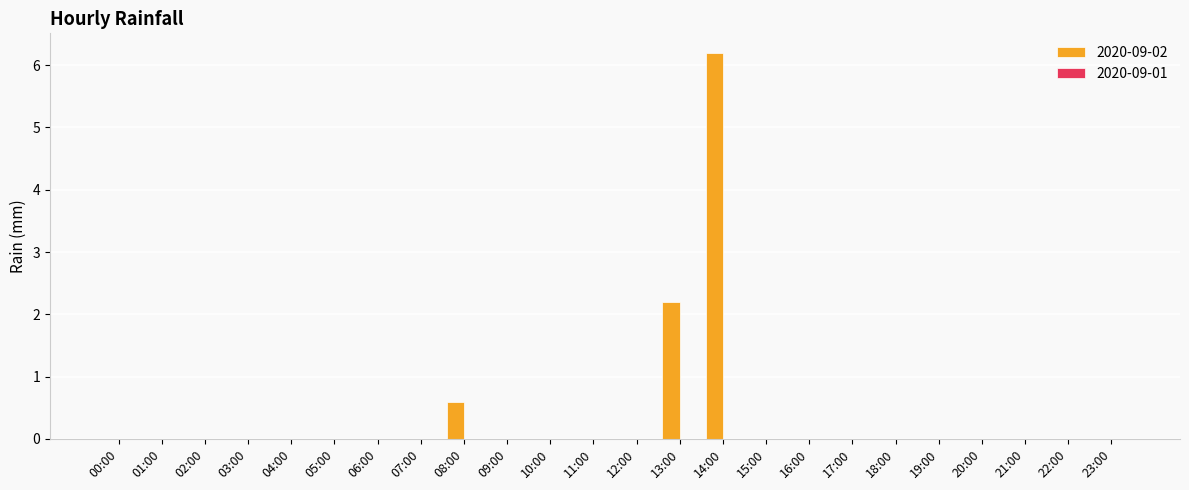

Reading left to right, transcribe all the data shown in this chart.

00:00=0.0	01:00=0.0	02:00=0.0	03:00=0.0	04:00=0.0	05:00=0.0	06:00=0.0	07:00=0.0	08:00=0.6	09:00=0.0	10:00=0.0	11:00=0.0	12:00=0.0	13:00=2.2	14:00=6.2	15:00=0.0	16:00=0.0	17:00=0.0	18:00=0.0	19:00=0.0	20:00=0.0	21:00=0.0	22:00=0.0	23:00=0.0